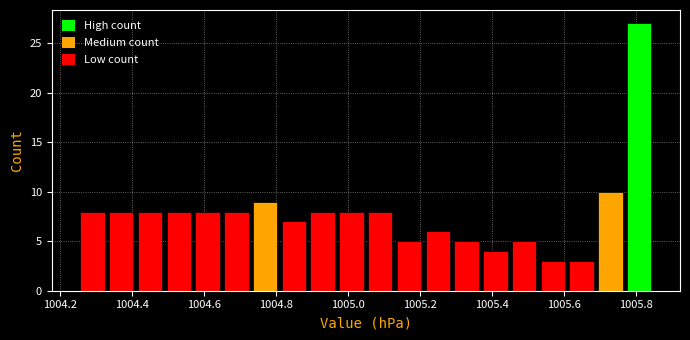

Reading left to right, list every bar in this chart as the range it spans on the x-axis followed by its height. Neither the bar edges nor the heights are printed on the chart, so give them approximately, as read against the axes.

1004.25 to 1004.33: 8
1004.33 to 1004.41: 8
1004.41 to 1004.49: 8
1004.49 to 1004.57: 8
1004.57 to 1004.65: 8
1004.65 to 1004.73: 8
1004.73 to 1004.81: 9
1004.81 to 1004.89: 7
1004.89 to 1004.97: 8
1004.97 to 1005.05: 8
1005.05 to 1005.13: 8
1005.13 to 1005.21: 5
1005.21 to 1005.29: 6
1005.29 to 1005.37: 5
1005.37 to 1005.45: 4
1005.45 to 1005.53: 5
1005.53 to 1005.61: 3
1005.61 to 1005.69: 3
1005.69 to 1005.77: 10
1005.77 to 1005.85: 27